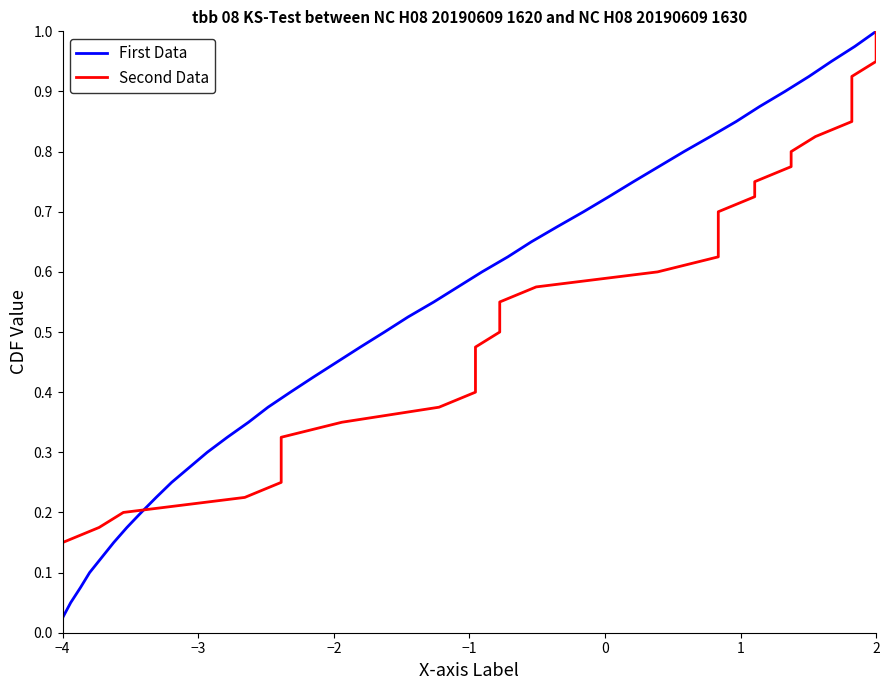

Where is First Data nearest to the value 0?

−4